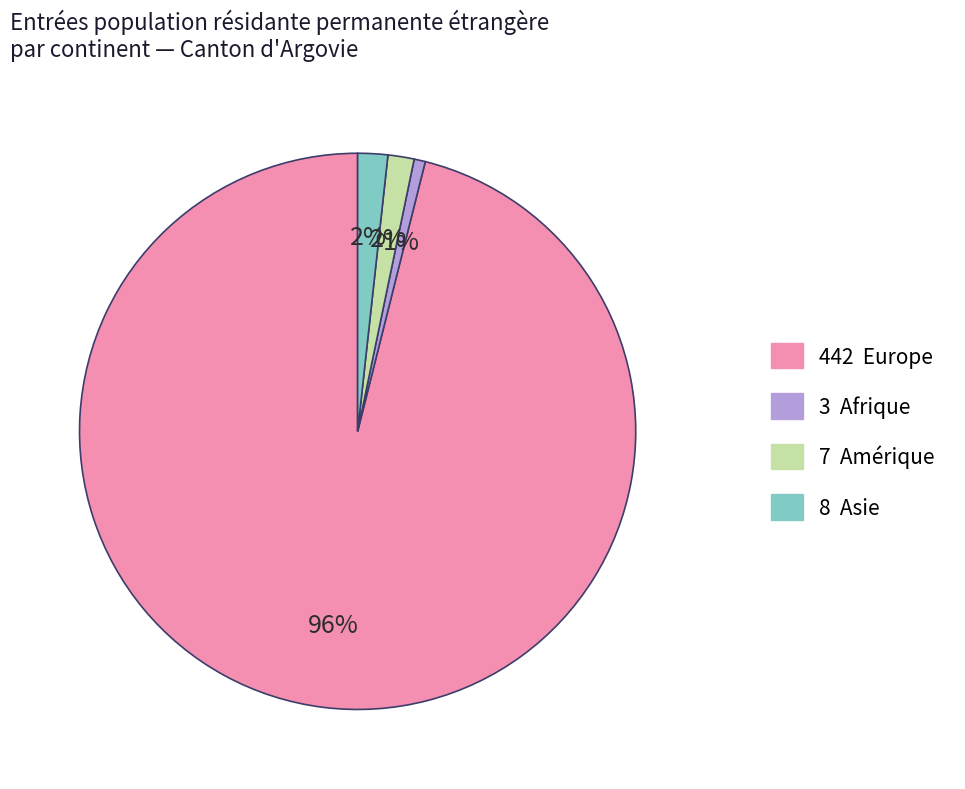

How many slices are in this pie chart?

4